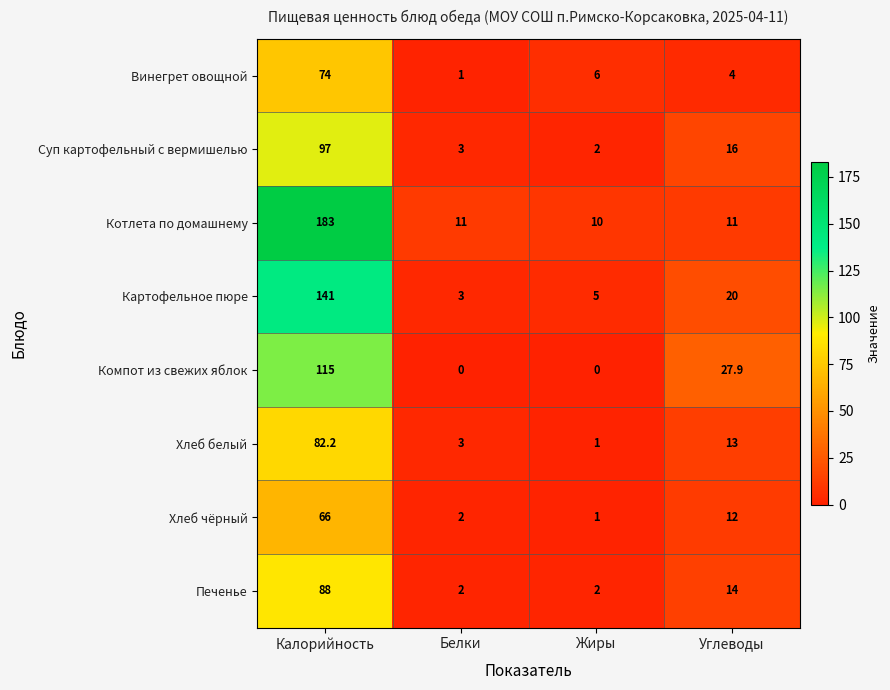

What is the highest value of the Хлеб чёрный series?

66.0